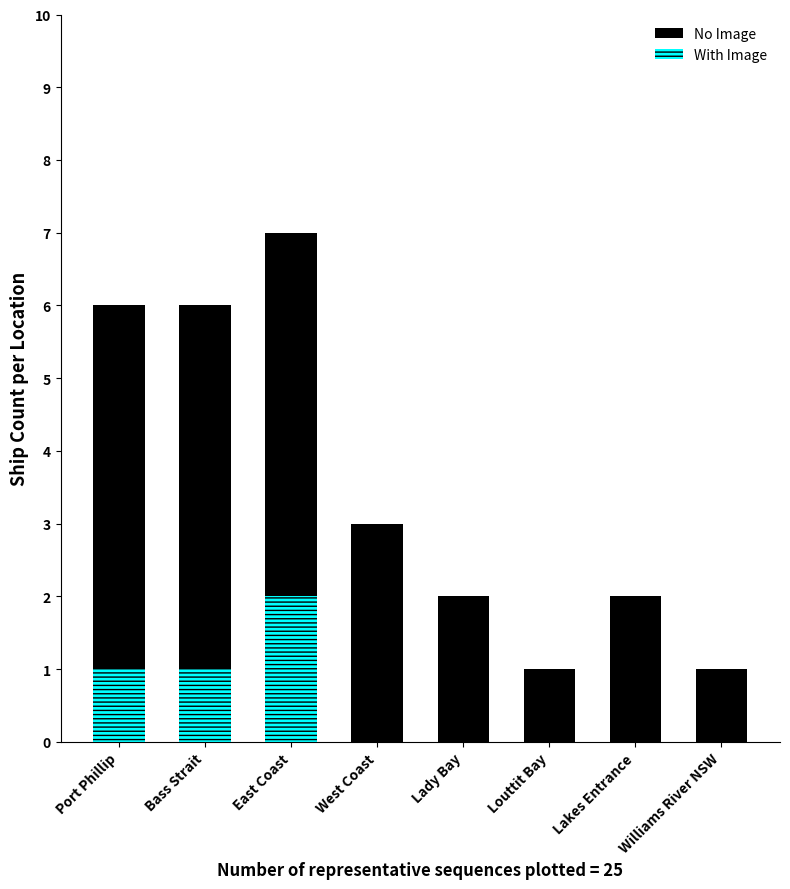

Reading left to right, extract all data points from this chart.

No Image: Port Phillip=6	Bass Strait=6	East Coast=7	West Coast=3	Lady Bay=2	Louttit Bay=1	Lakes Entrance=2	Williams River NSW=1
With Image: Port Phillip=1	Bass Strait=1	East Coast=2	West Coast=0	Lady Bay=0	Louttit Bay=0	Lakes Entrance=0	Williams River NSW=0